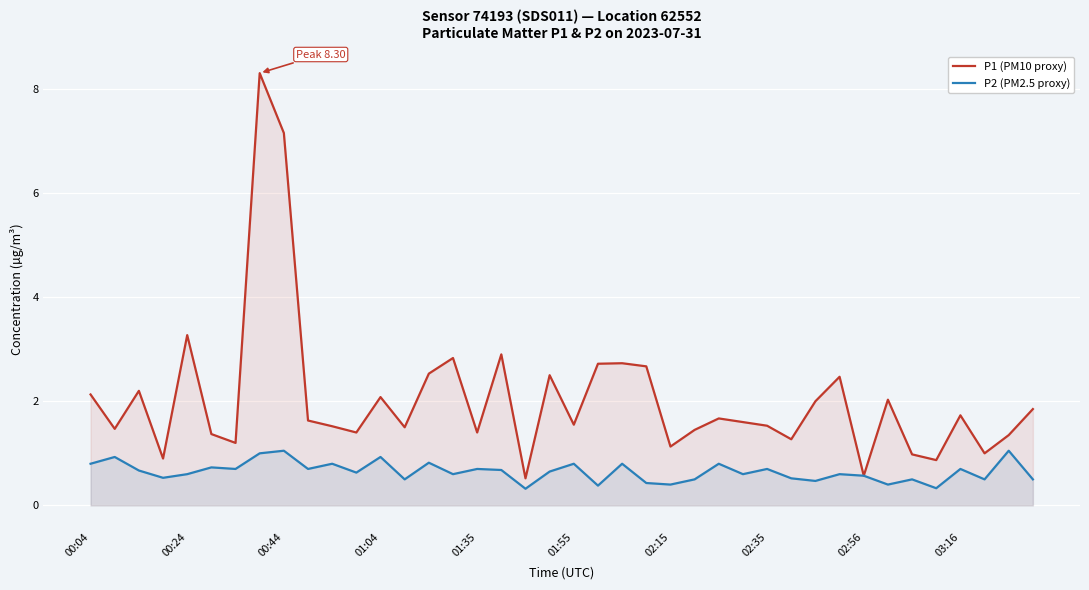

How many lines are shown in the chart?

2